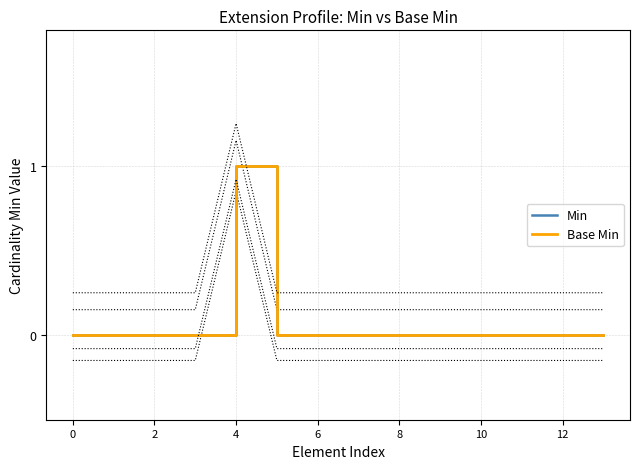

True or false: Base Min has a value of 0 at 7.

True